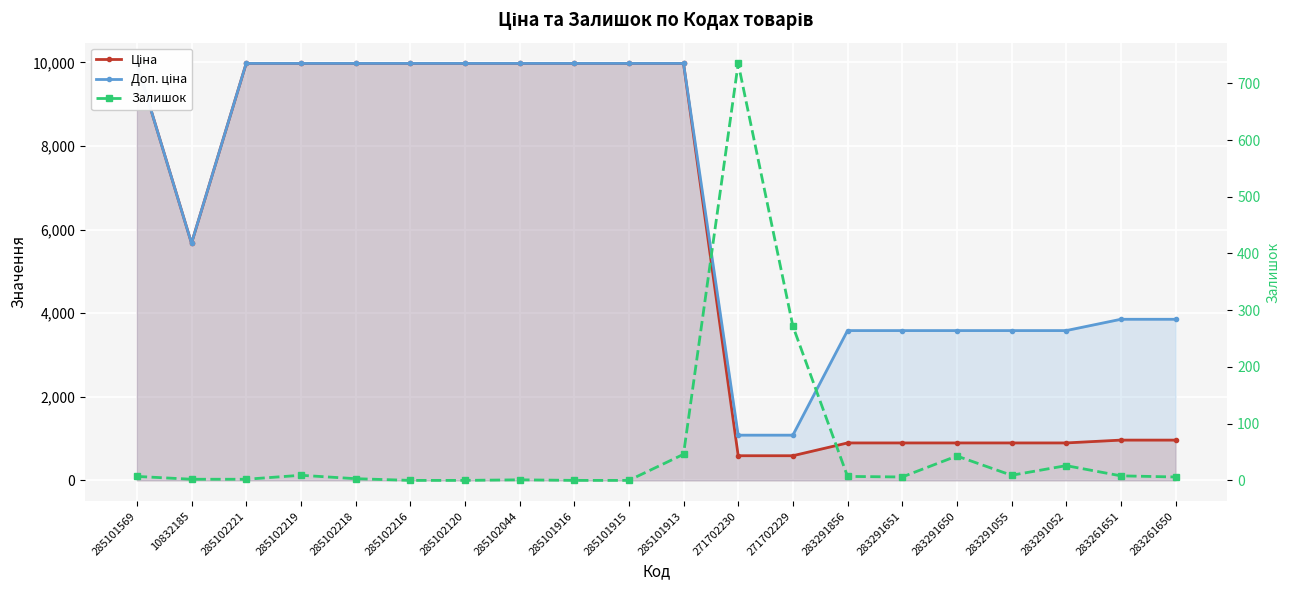

What is the label of the 18th point from the left?

283291052